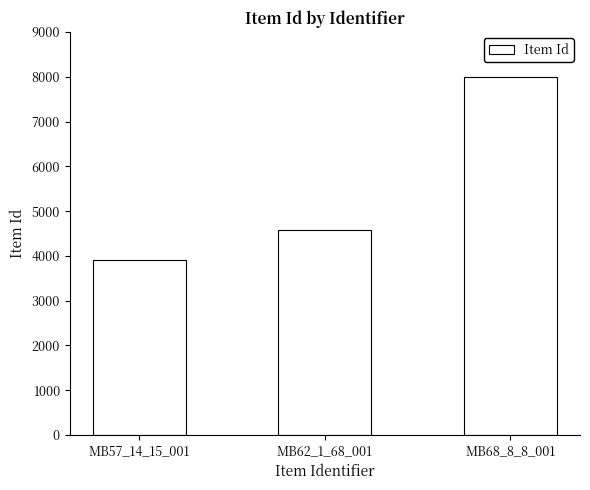

List the labels in order of value, largest first.

MB68_8_8_001, MB62_1_68_001, MB57_14_15_001